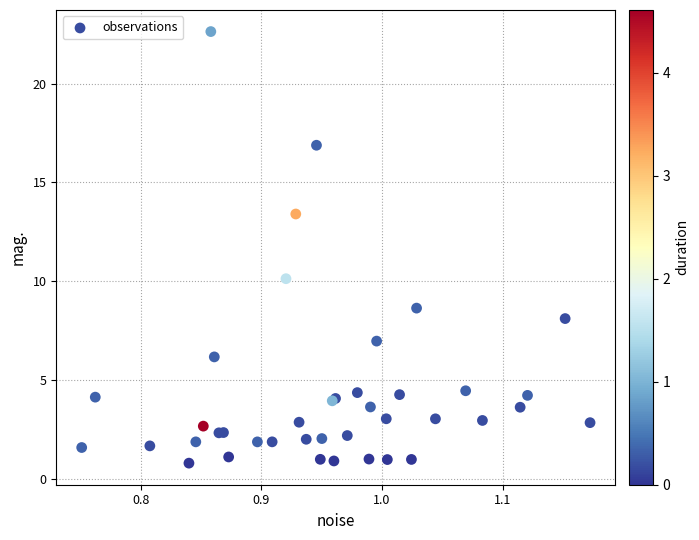

What Y value in the scatter plot is closest to 11?

10.1